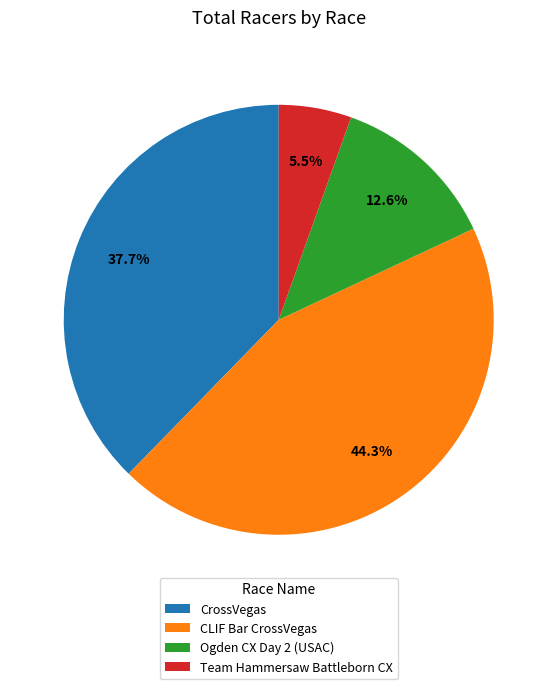

Count the number of slices in the pie.

4